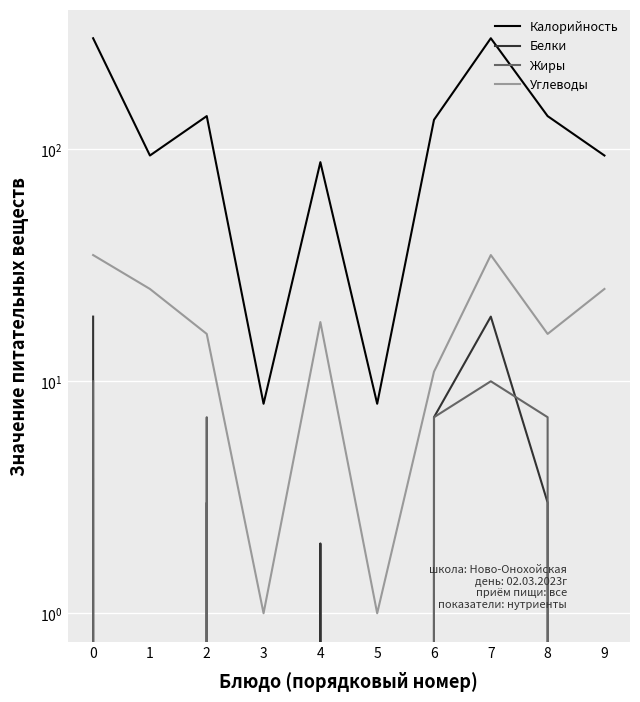

True or false: Углеводы and Жиры intersect in this chart.

False